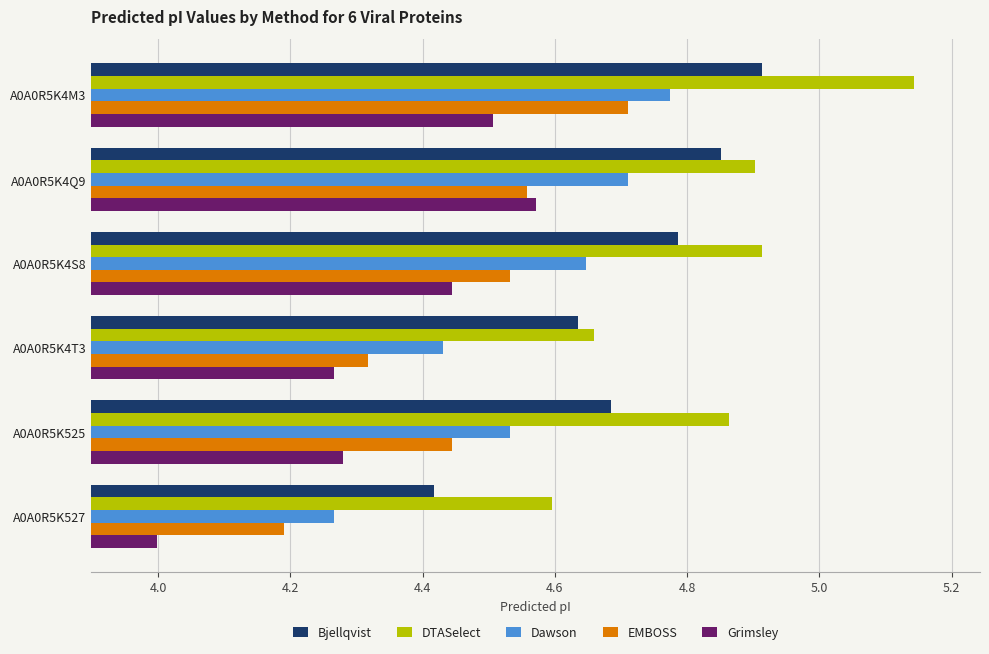

What is the difference between the second highest and minimum values in the Bjellqvist series?

0.4